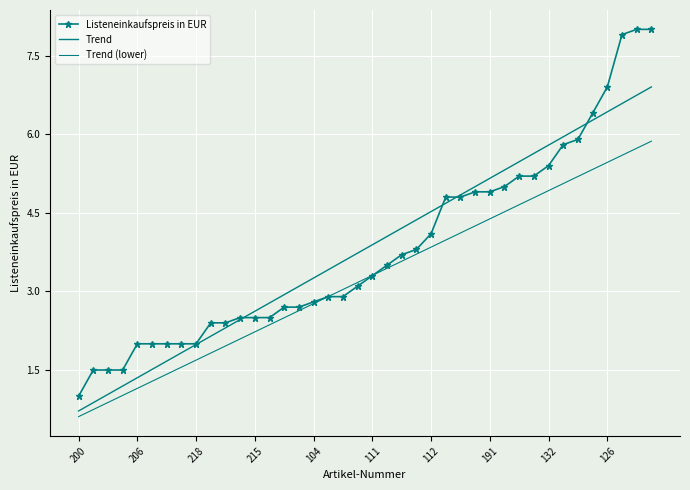

How many lines are shown in the chart?

3